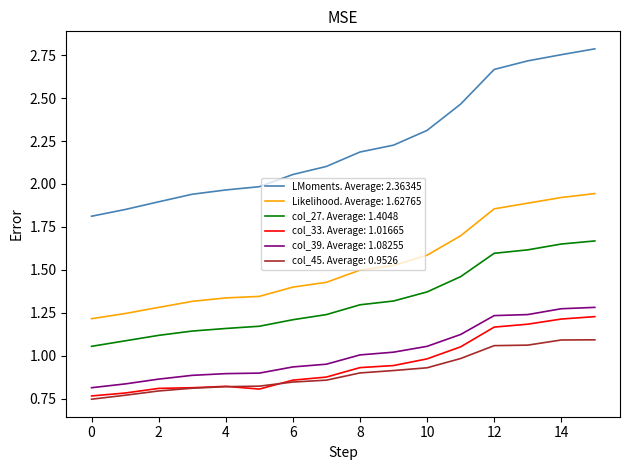

True or false: col_27. Average: 1.4048 and col_33. Average: 1.01665 cross at least once.

False